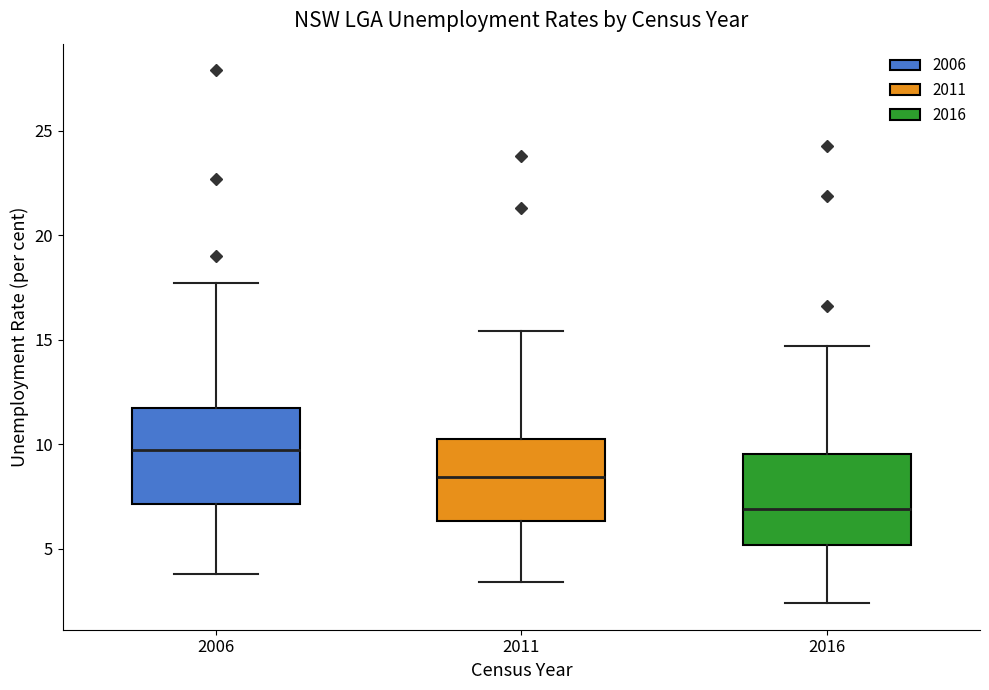

Reading left to right, read every box against the y-axis: the position of its median line, the range the box covers, and the ends of its whiskers. The values are not printed on the chart, so give them approximately, as read against the axis.

2006: median 10.0, box 7.0 to 12.0, whiskers 4.0 to 17.5
2011: median 8.5, box 6.5 to 10.5, whiskers 3.5 to 15.5
2016: median 7.0, box 5.0 to 9.5, whiskers 2.5 to 14.5